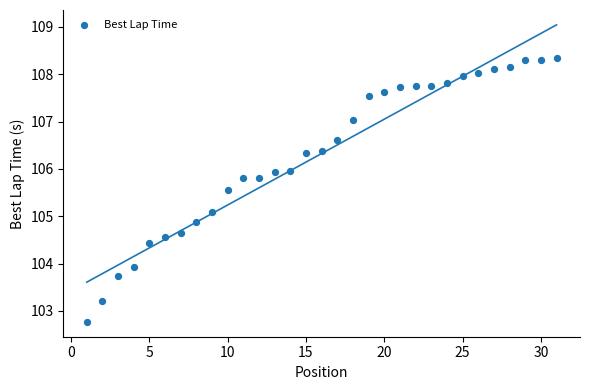

What is the range of X values (max minus min)?

30.0